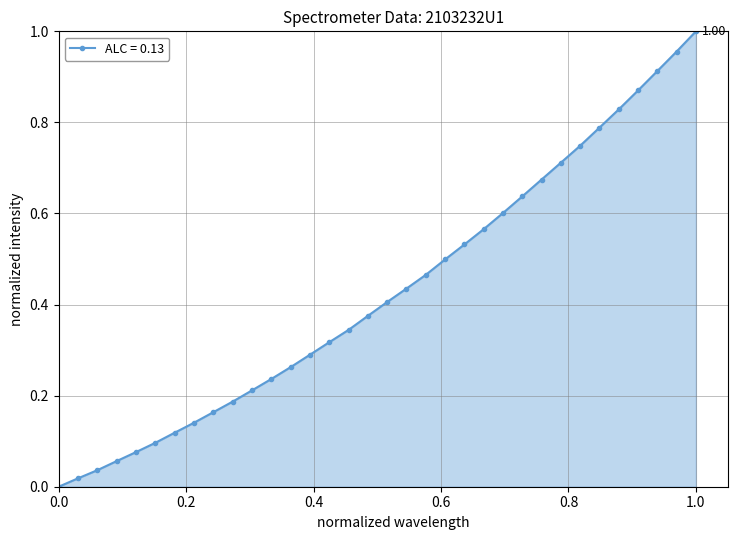

How many lines are shown in the chart?

1